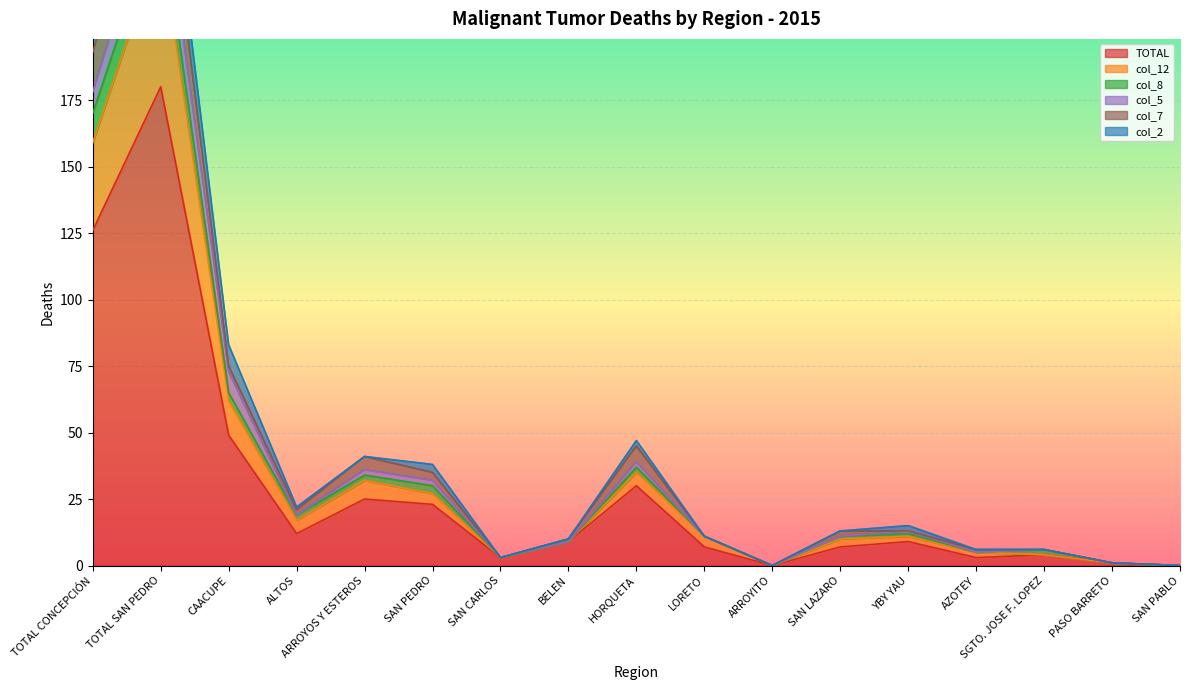

True or false: col_8 and col_7 intersect in this chart.

True